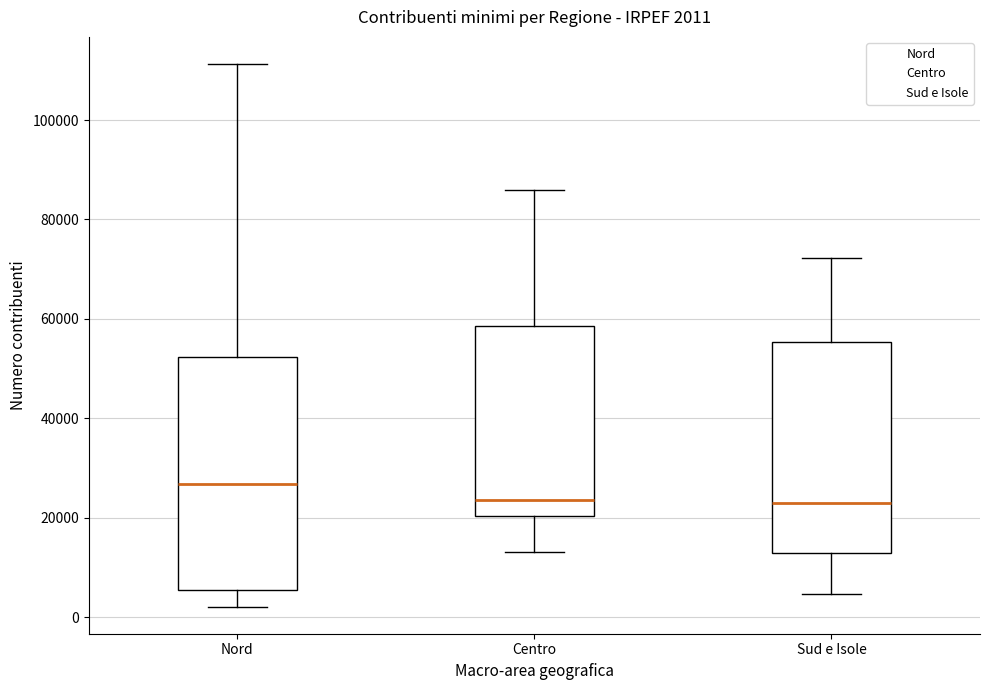

Comparing the boxes themselves (not the whiskers), which one is the tallest?

Nord